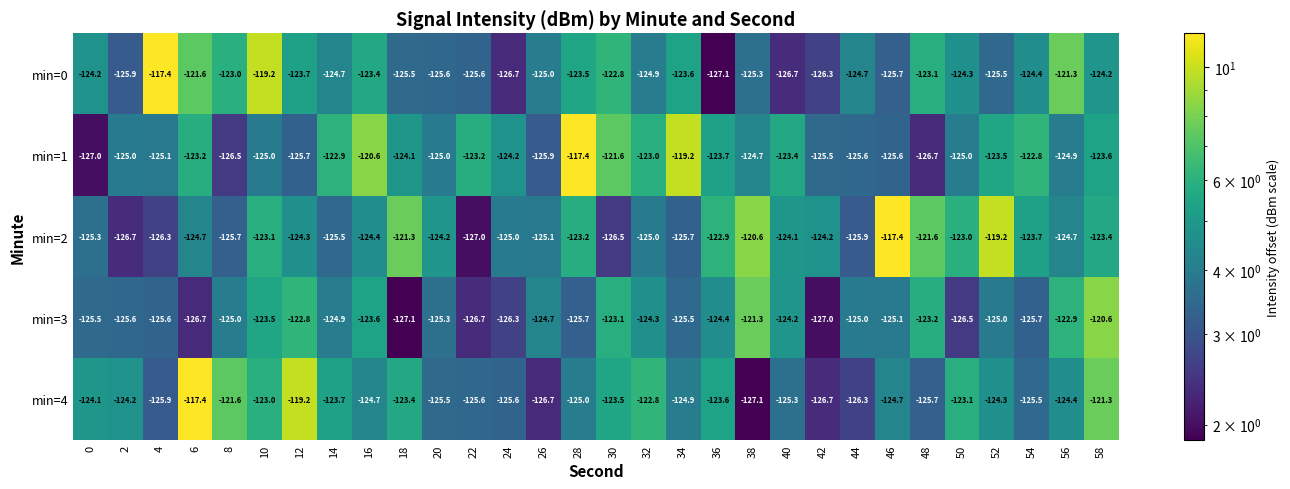

What is the spread (max minus min) of values at 58?

3.6